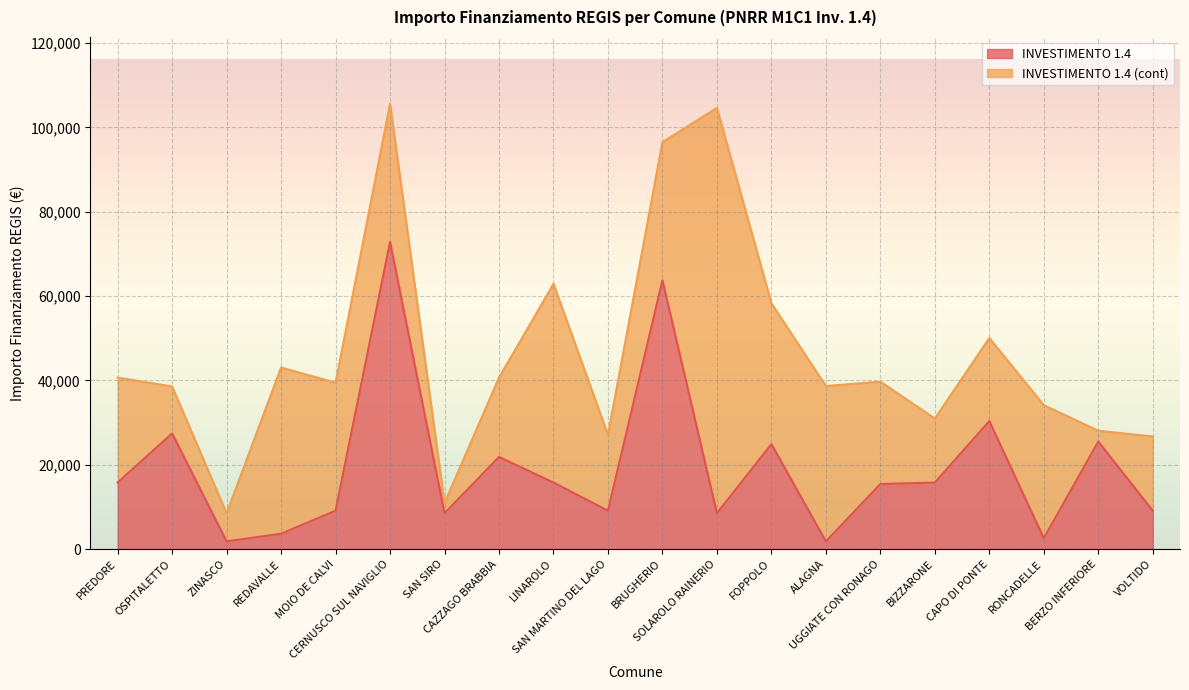

What is the value of the 6th point from the left?

72840